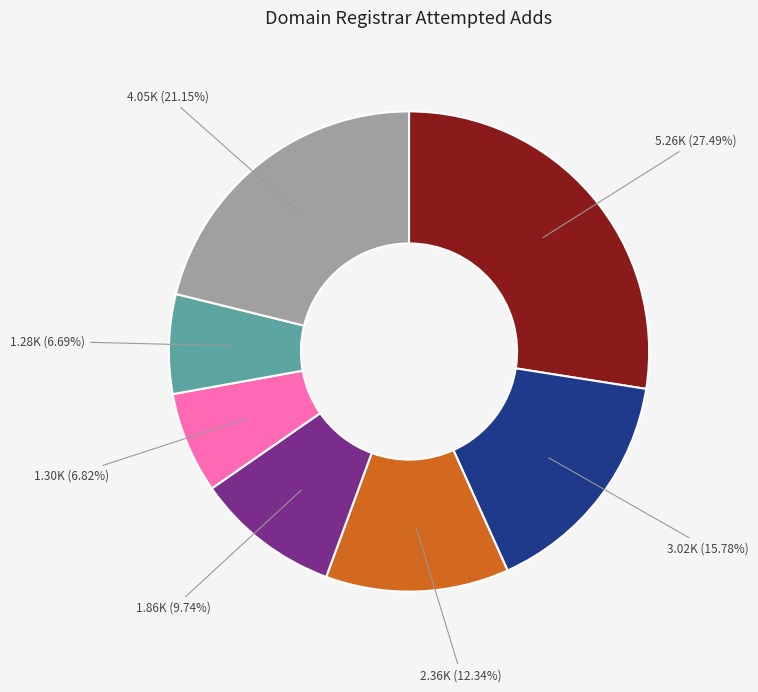

How many segments does this pie chart have?

7